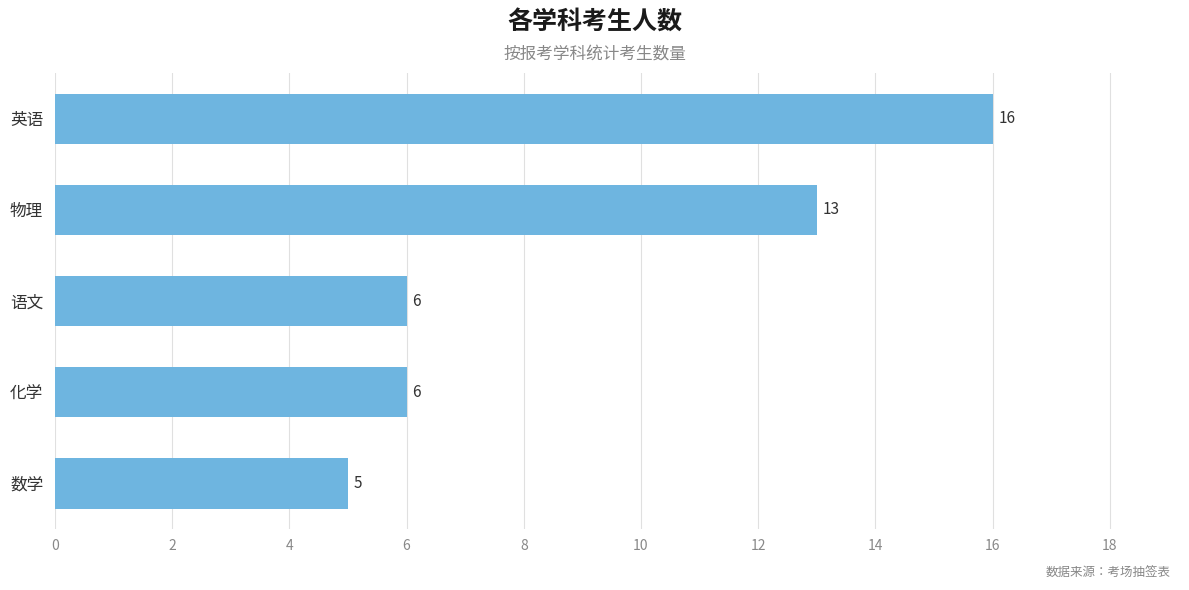

What is the value of the 3rd bar from the top?

6